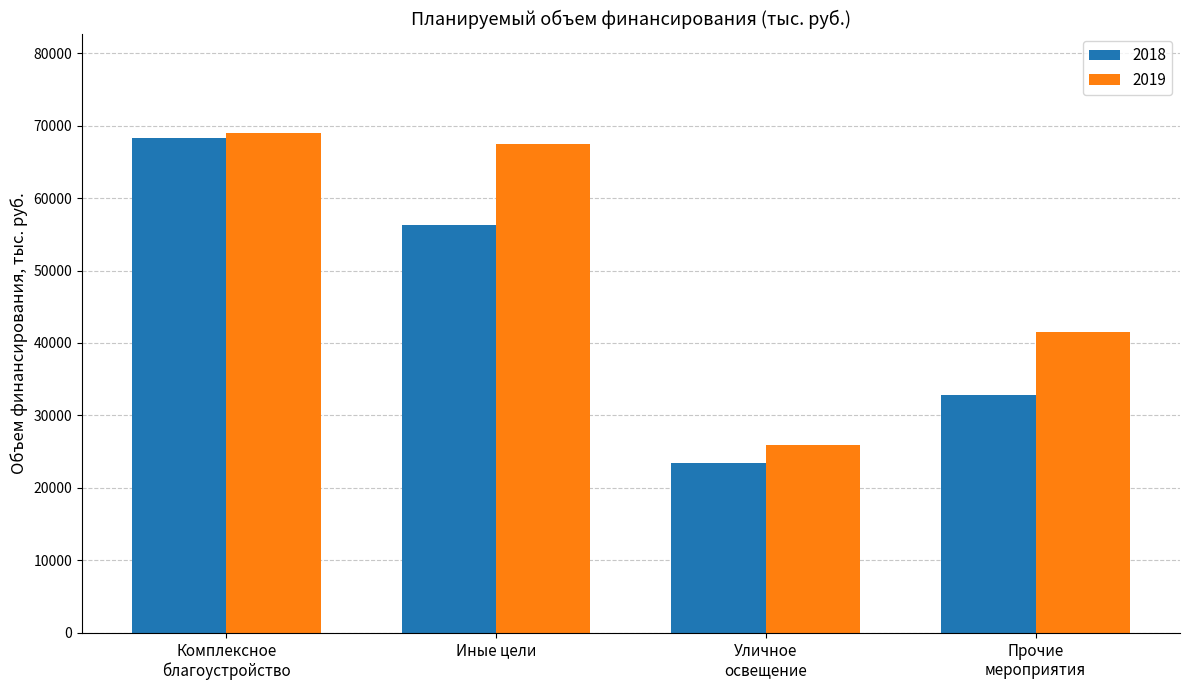

What is the sum of all 2018 values?

180811.4